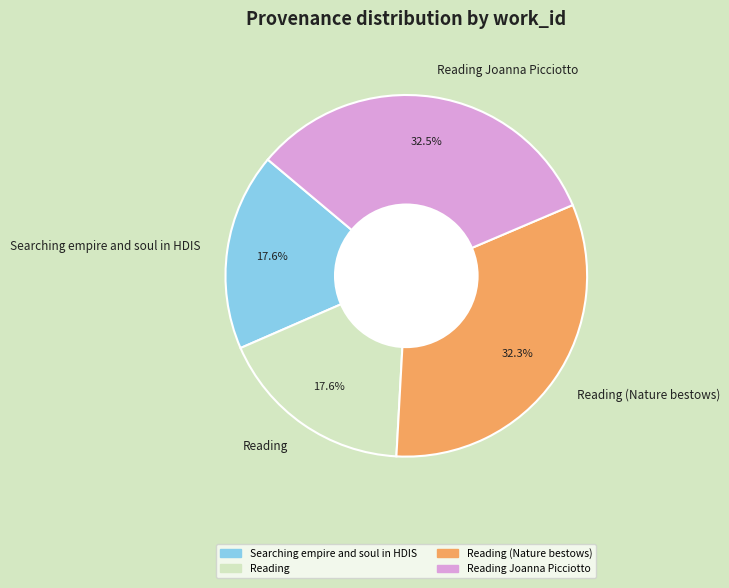

The Reading (Nature bestows) slice represents 32% of the pie. True or false?

True